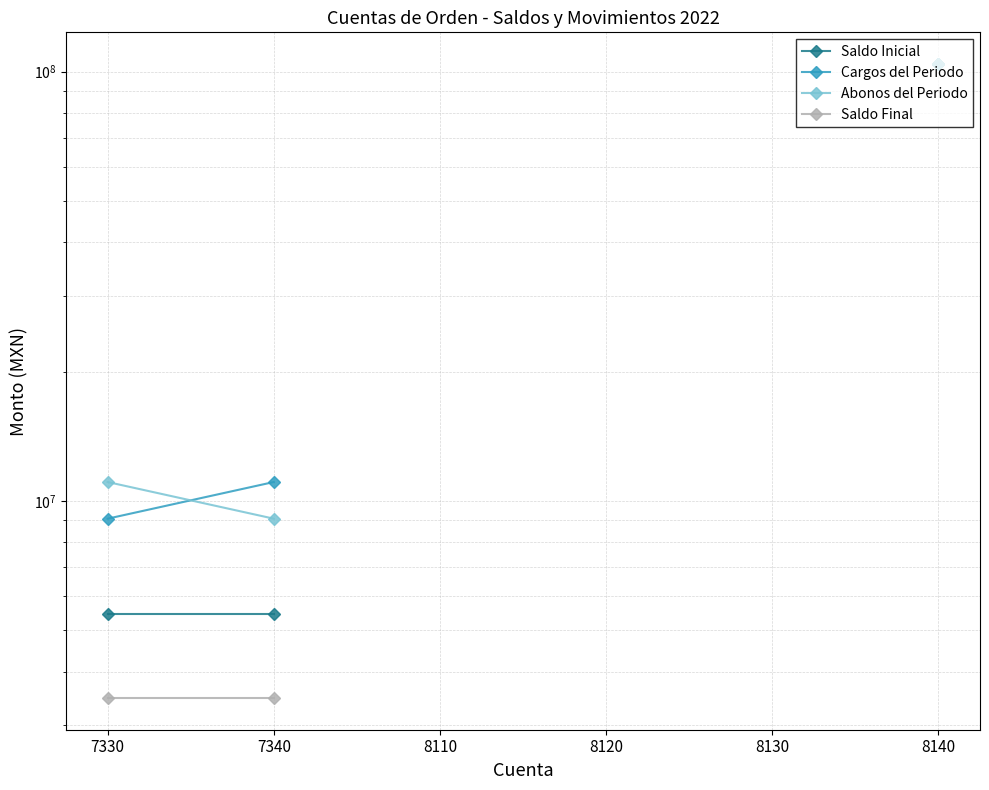

The value of Saldo Final at 7340 is 741714.5. True or false?

False